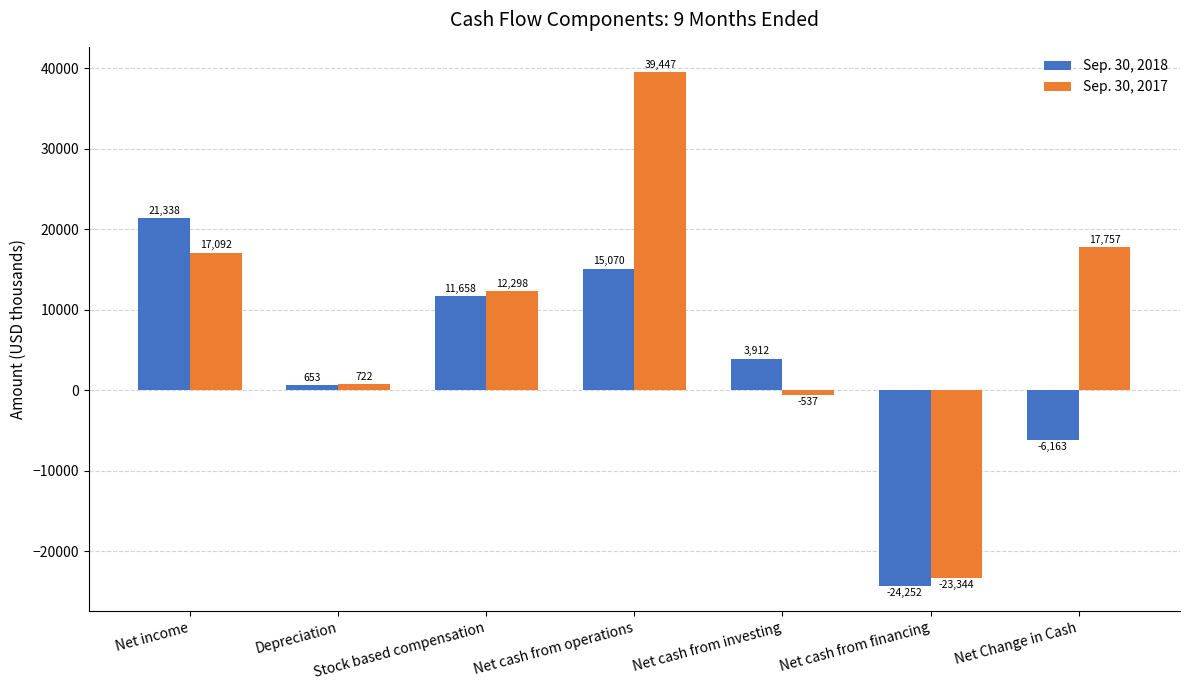

Which label corresponds to the largest value in the chart?

Net cash from operations